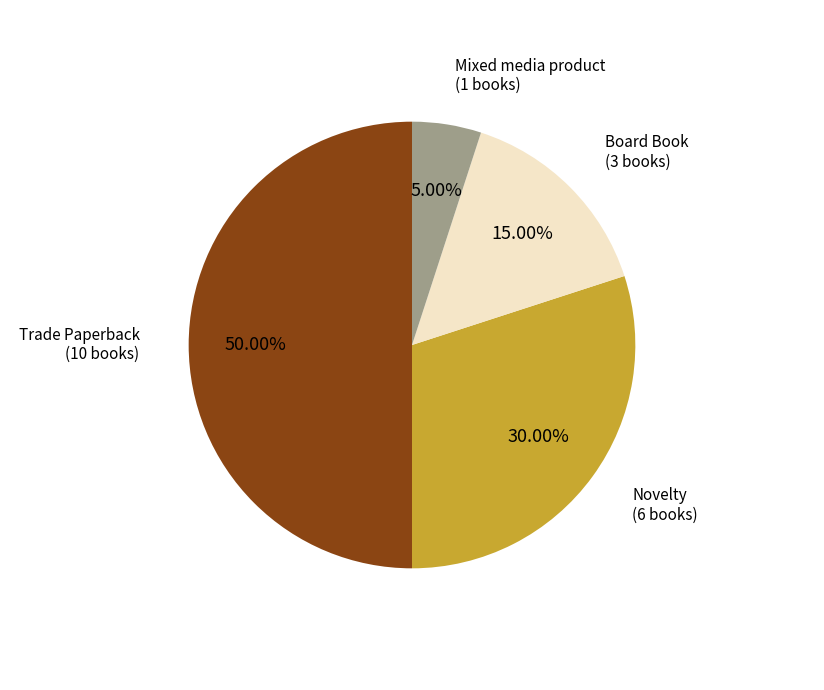

To the nearest percent, what is the combined percentage of Mixed media product and Board Book?

20%